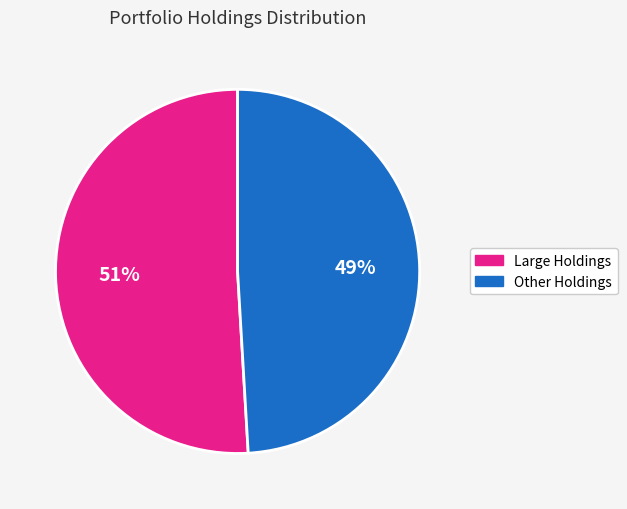

To the nearest percent, what is the difference between the largest and smallest slice percentages?

2%